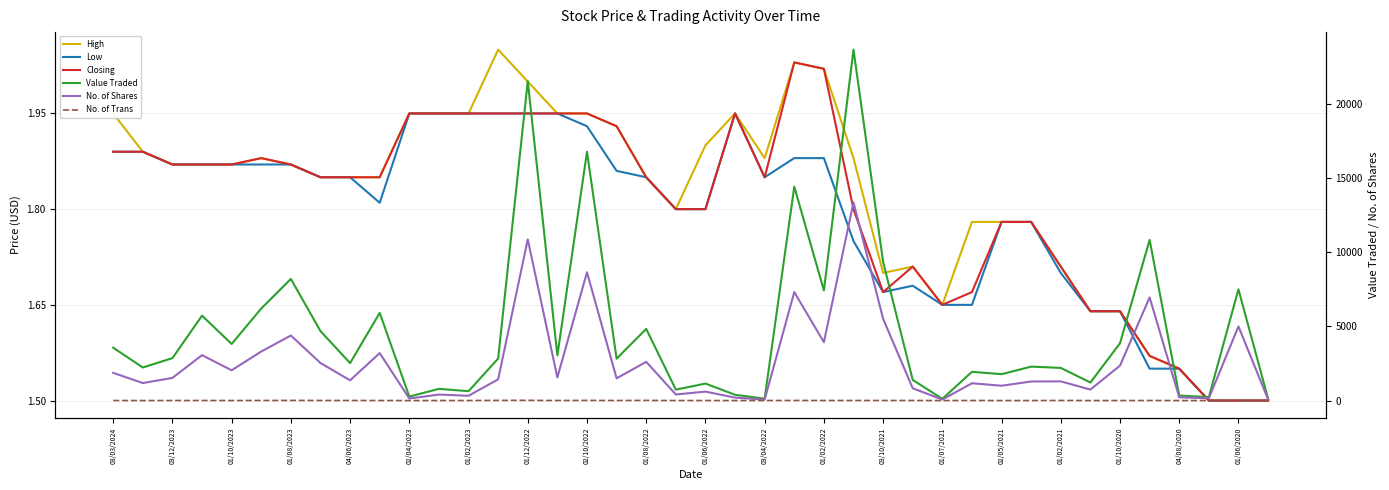

Where is the first local minimum for Closing?

03/04/2022